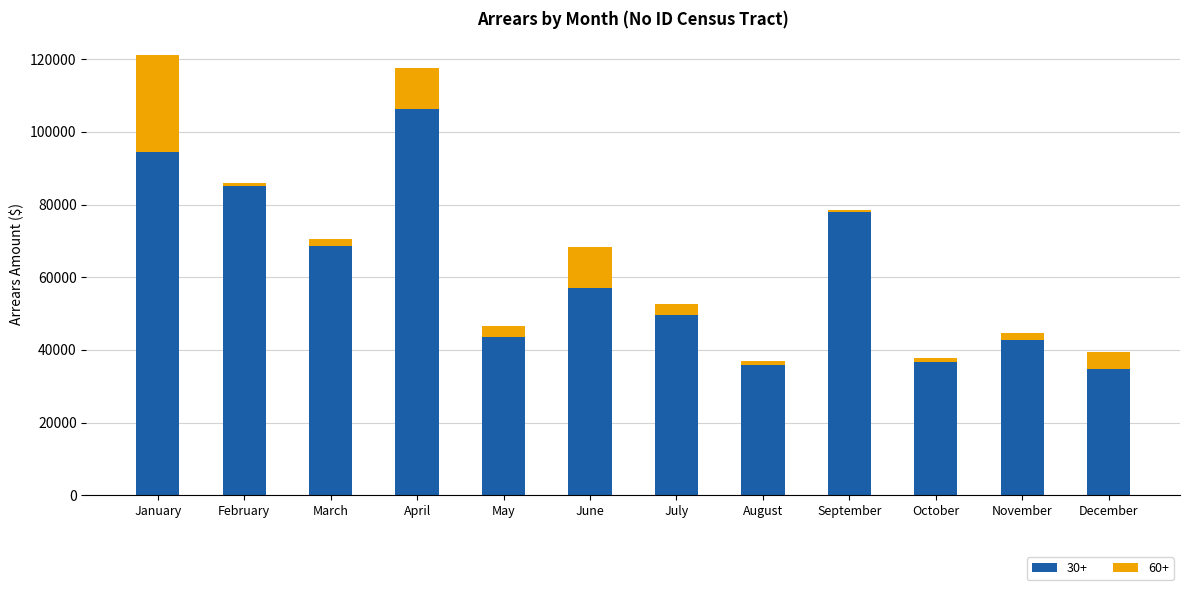

What is the sum of all 30+ values?

732976.9